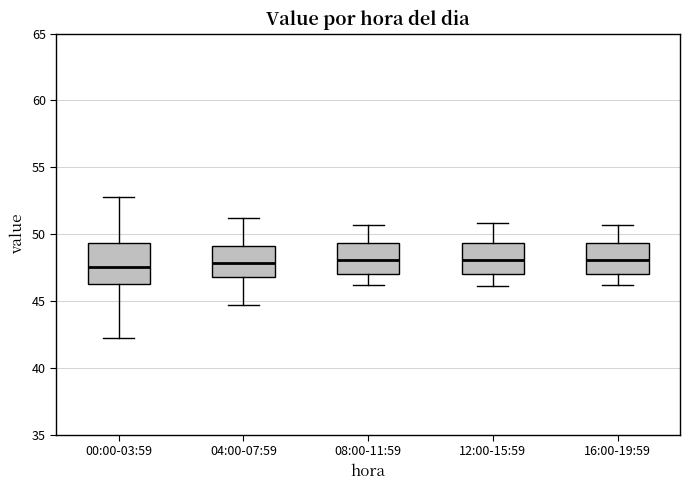

Reading left to right, transcribe this box plot: for each box, give where its median line is, the range the box spans, and where its two whiskers end, as read against the y-axis. The values are not printed on the chart, so give them approximately, as read against the axis.

00:00-03:59: median 47.5, box 46.5 to 49.5, whiskers 42.5 to 53.0
04:00-07:59: median 48.0, box 47.0 to 49.0, whiskers 44.5 to 51.0
08:00-11:59: median 48.0, box 47.0 to 49.5, whiskers 46.0 to 50.5
12:00-15:59: median 48.0, box 47.0 to 49.5, whiskers 46.0 to 51.0
16:00-19:59: median 48.0, box 47.0 to 49.5, whiskers 46.0 to 50.5